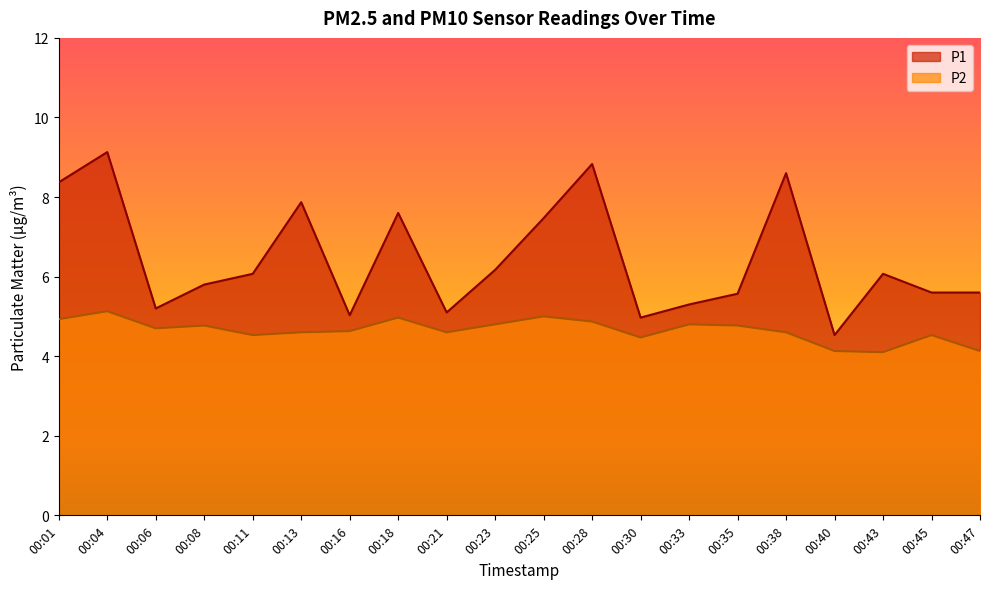

The P2 series shows 8.3 at 00:08. True or false?

False